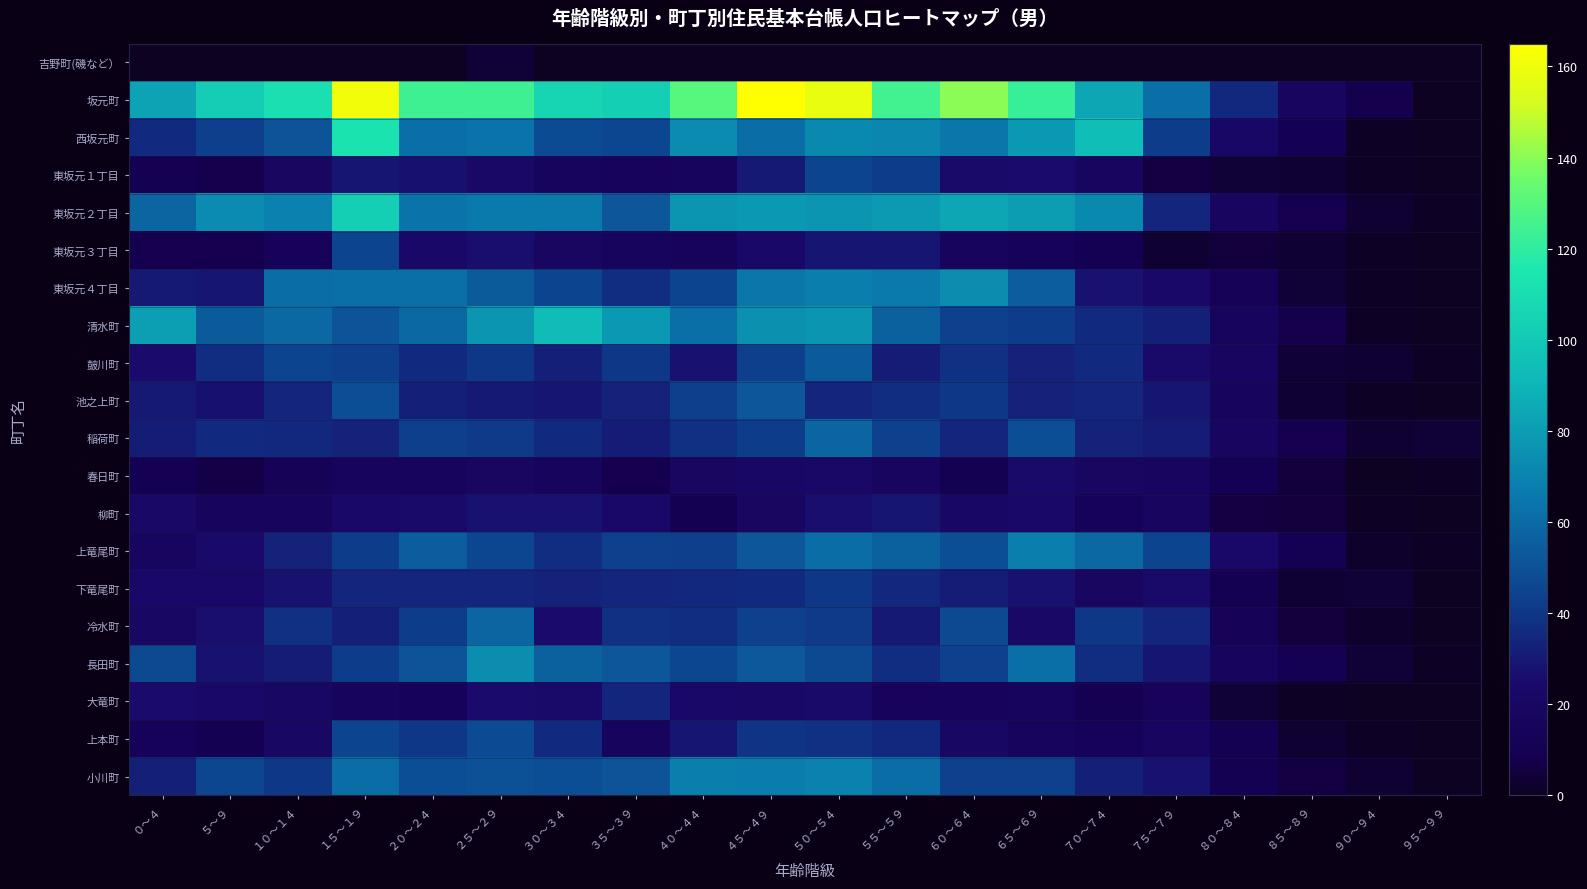

Which category has the lowest value across all series?

０～４